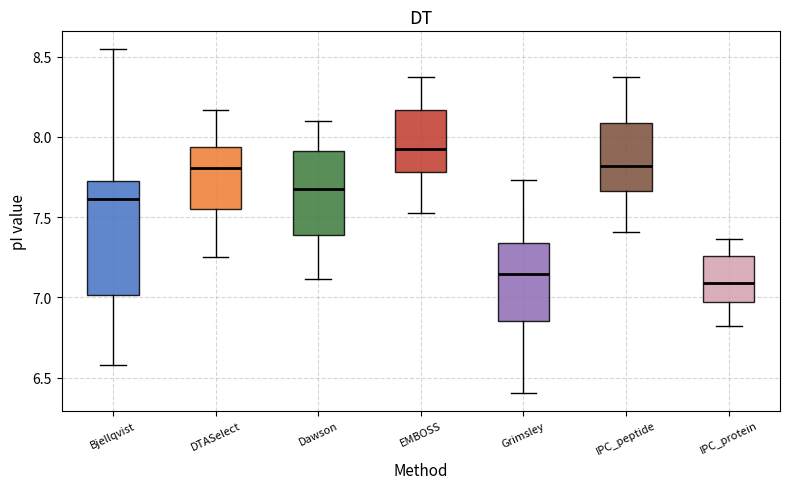

Which box's median line is the lowest?

IPC_protein